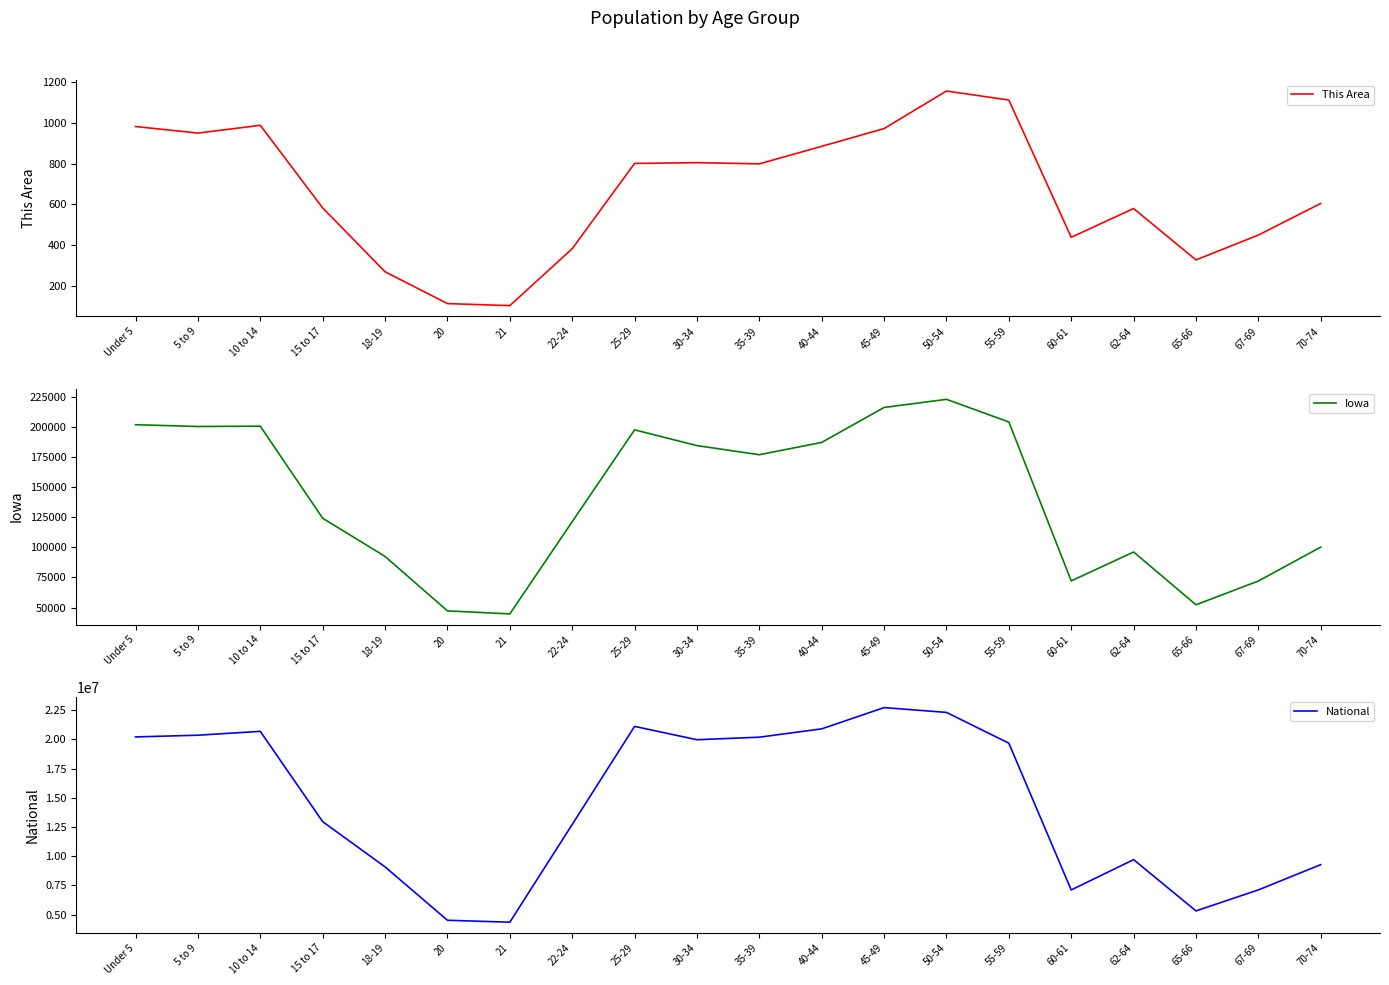

Reading right to left, transcribe all the data shown in this chart.

This Area: 605	450	328	580	439	1112	1156	972	885	799	805	801	383	104	114	270	583	988	950	982
Iowa: 100291	72061	52304	96205	72152	204393	223244	216482	187400	177148	184740	197843	121428	44695	47227	92517	124320	200904	200646	202123
National: 9278166	7115361	5319902	9704197	7113727	19664805	22298125	22708591	20890964	20179642	19962099	21101849	12712576	4354294	4519129	9086089	12954254	20677194	20348657	20201362